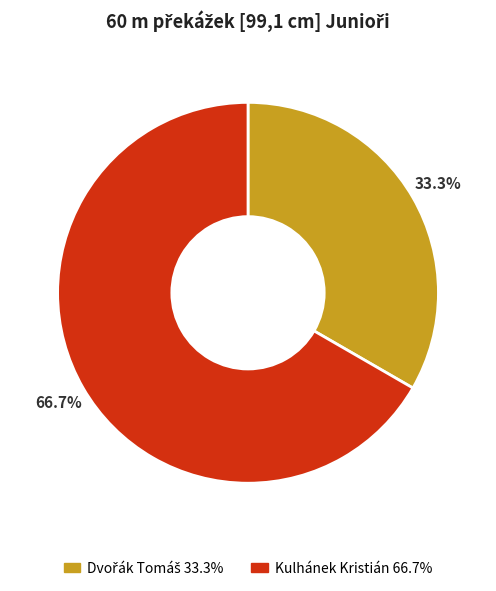

To the nearest percent, what is the average slice percentage?

50%